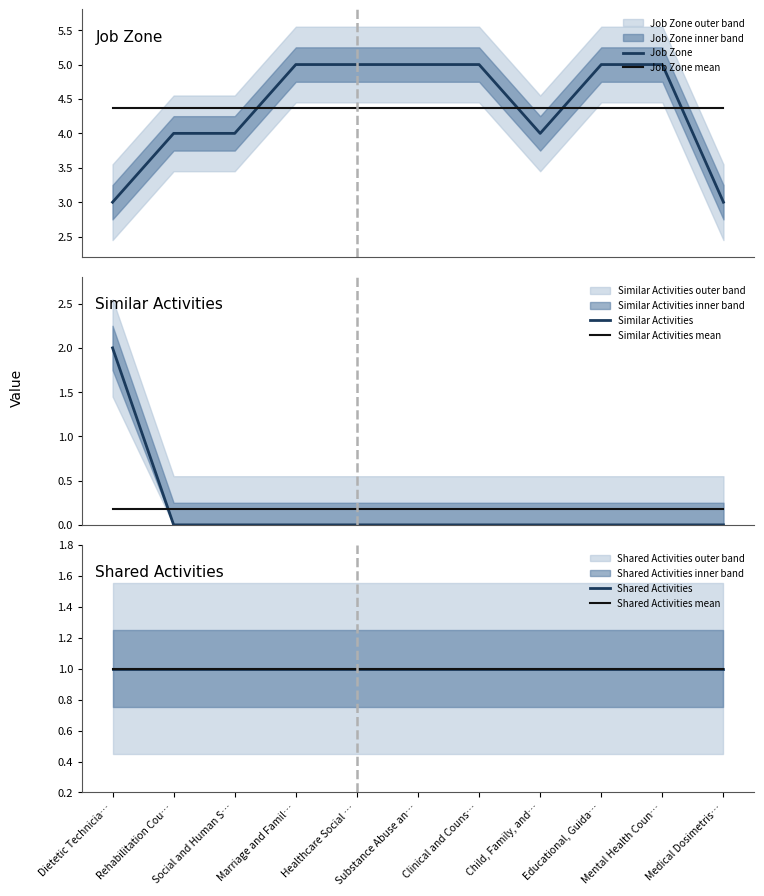

How many data points does each series have?

11